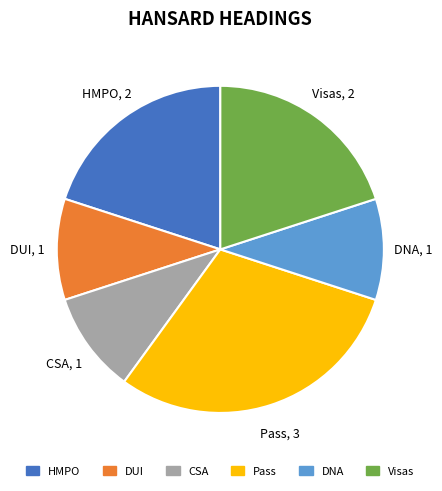

Is there any slice that represents more than half of the pie?

No